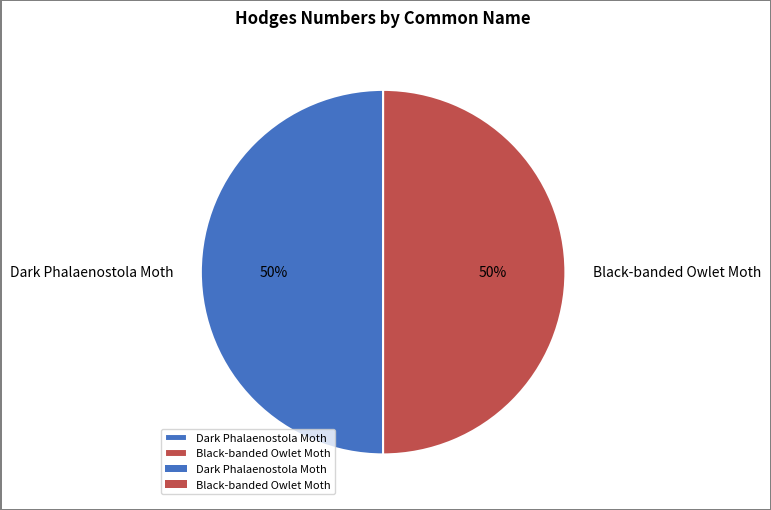

What is the ratio of the value at Dark Phalaenostola Moth to the value at Black-banded Owlet Moth?

1.0